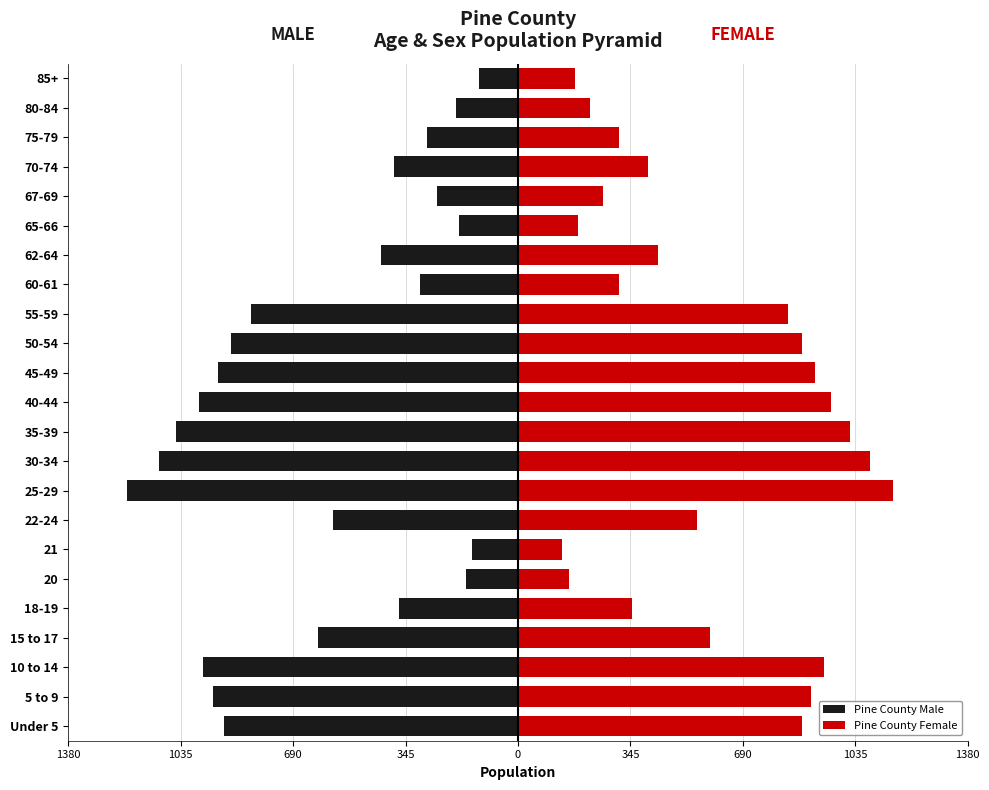

Rank the series by their average value, from lowest to highest.

Pine County Male, Pine County Female